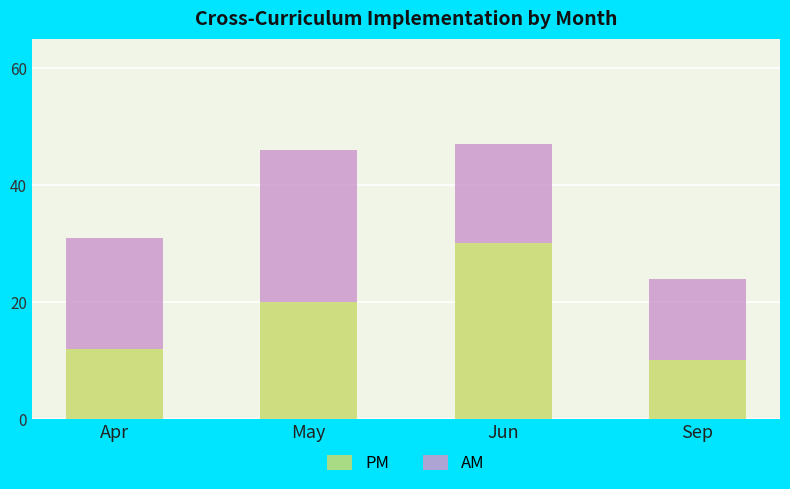

What is the lowest value of the PM series?

10